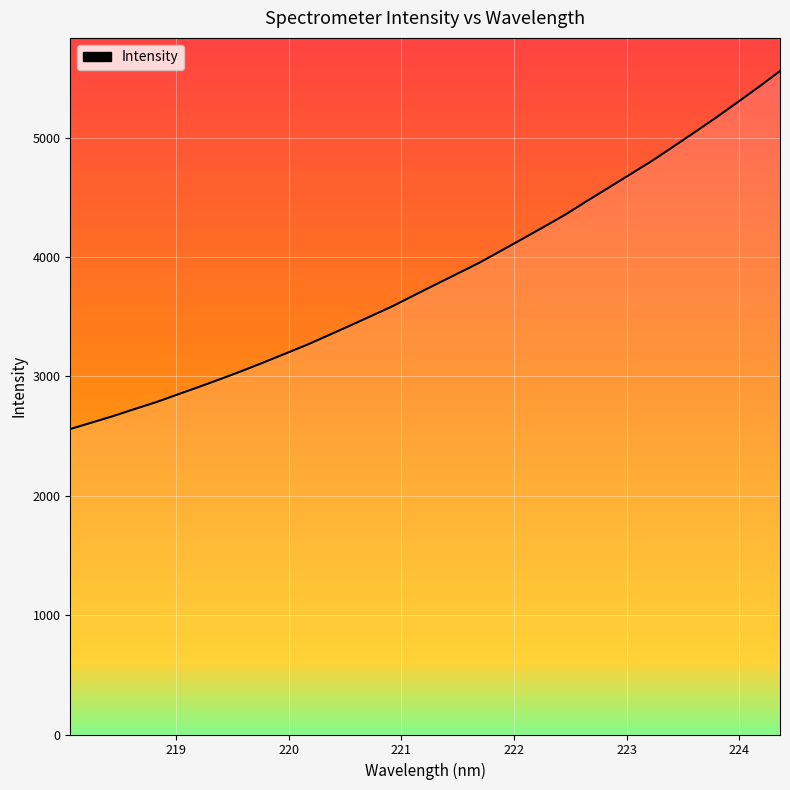

What is the difference between the maximum and second lowest values?

2944.4